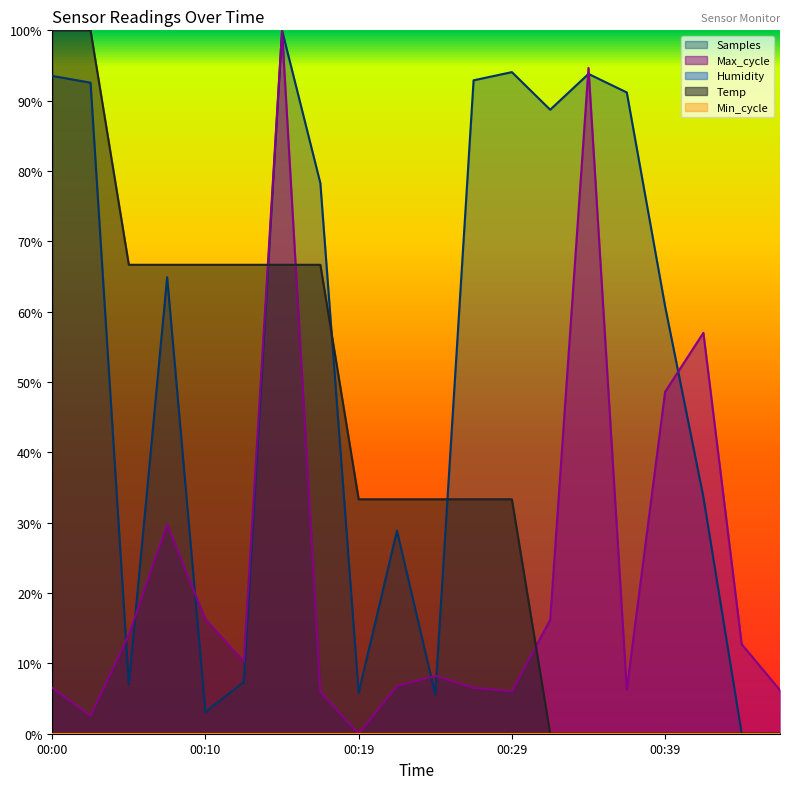

True or false: Temp and Max_cycle intersect in this chart.

True